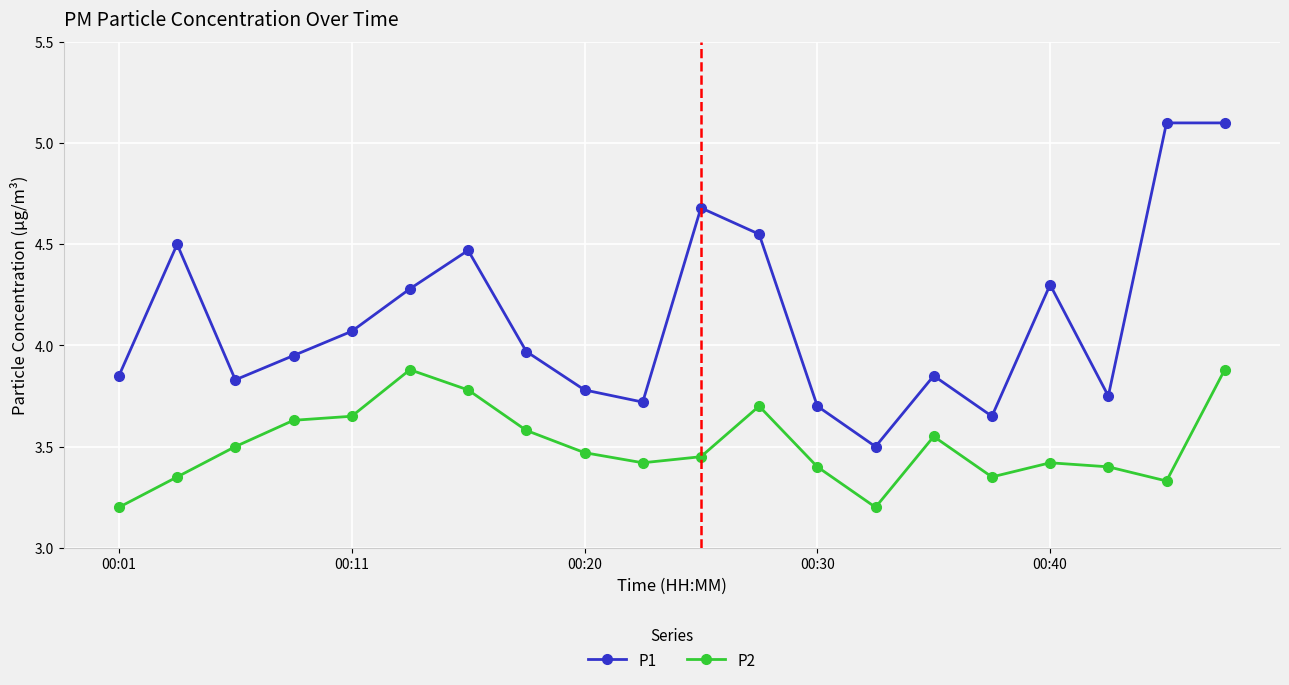

Rank the series by their maximum value, from highest to lowest.

P1, P2